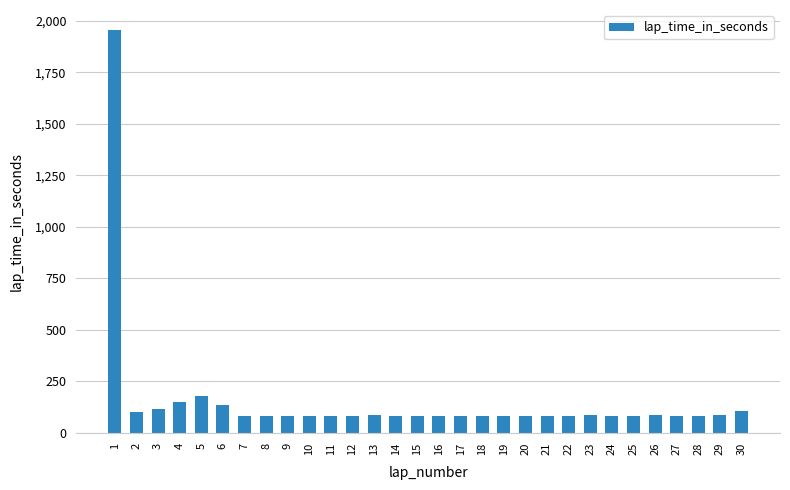

What is the value of the 28th bar from the left?

82.7